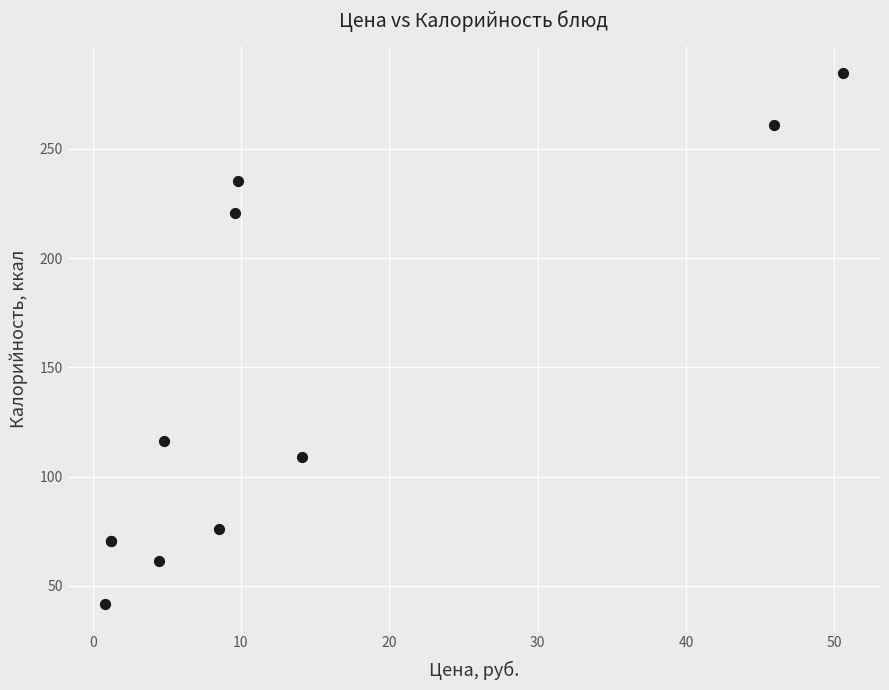

What Y value in the scatter plot is closest to 163?

116.2